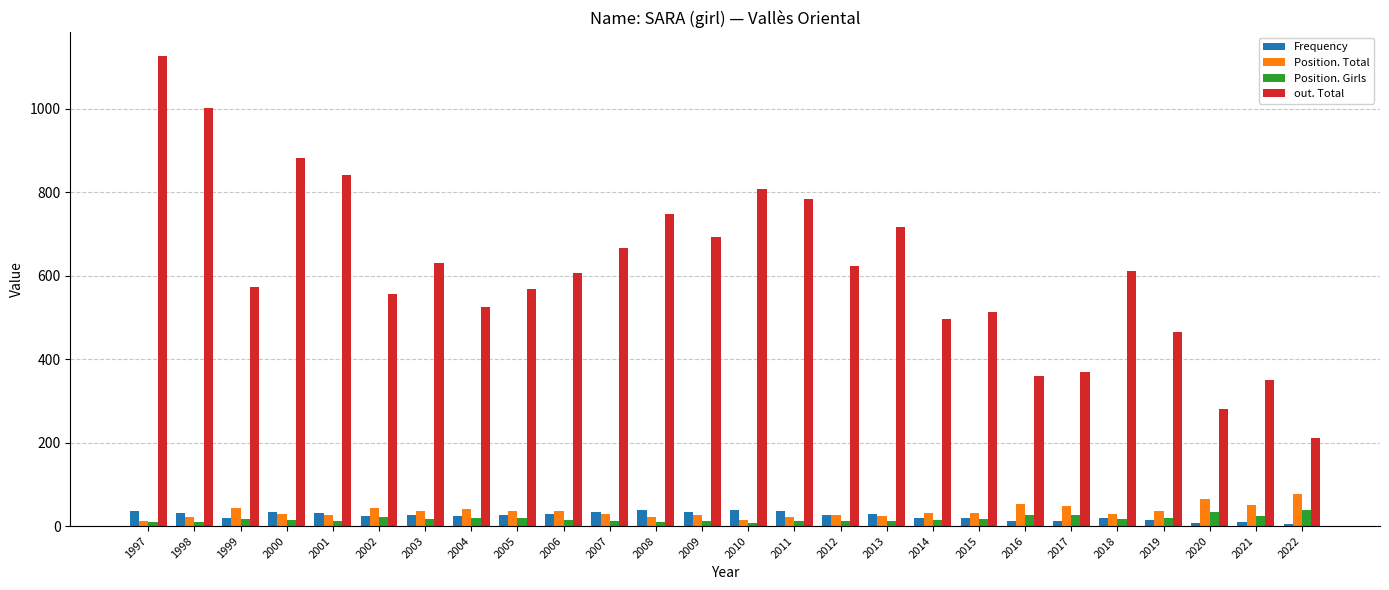

At which label does out. Total reach its peak?

1997